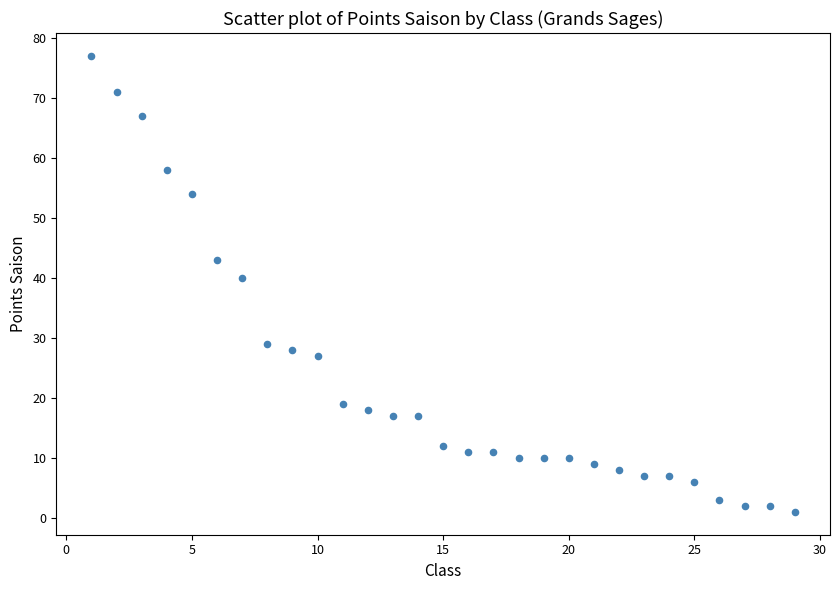

What is the range of X values (max minus min)?

28